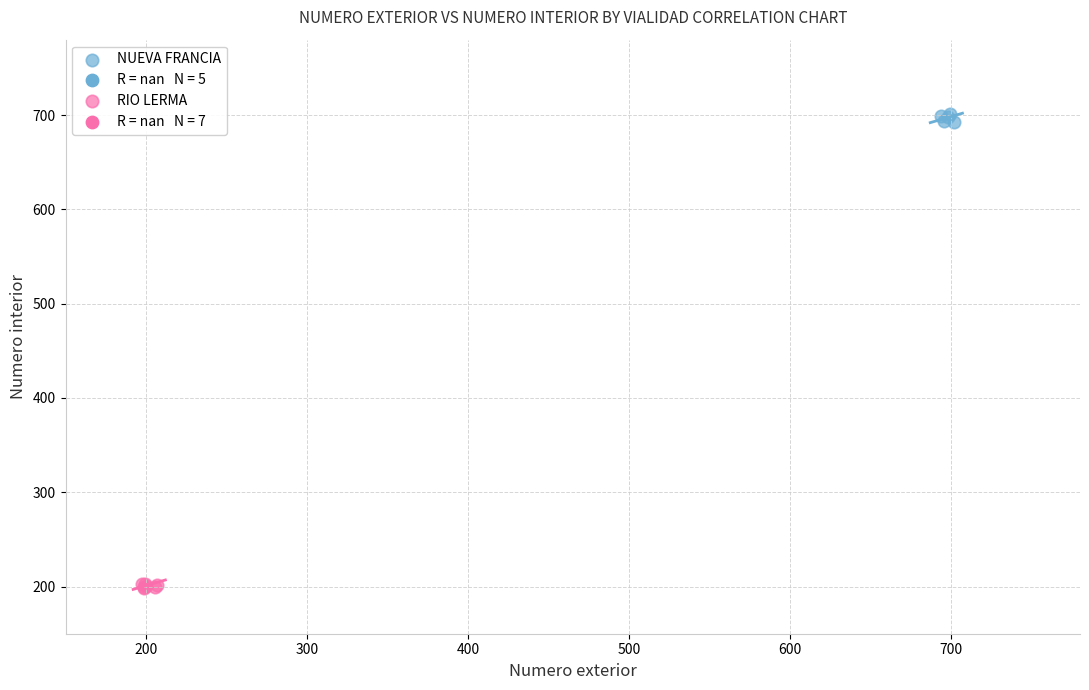

Which series reaches the maximum Y coordinate?

NUEVA FRANCIA